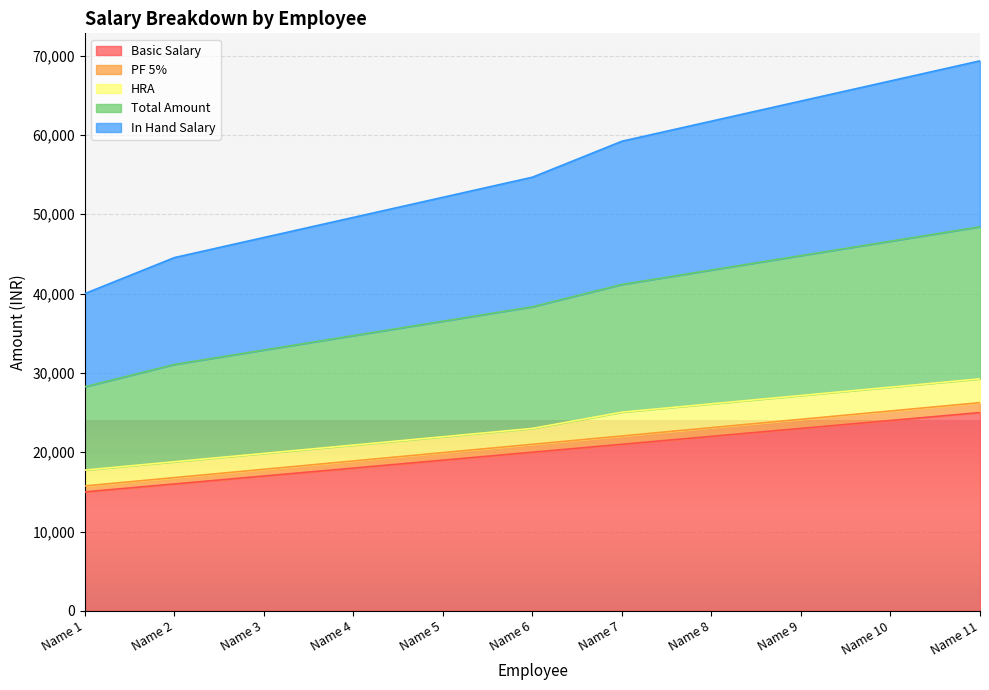

How many data points in Total Amount are above 54666?

6